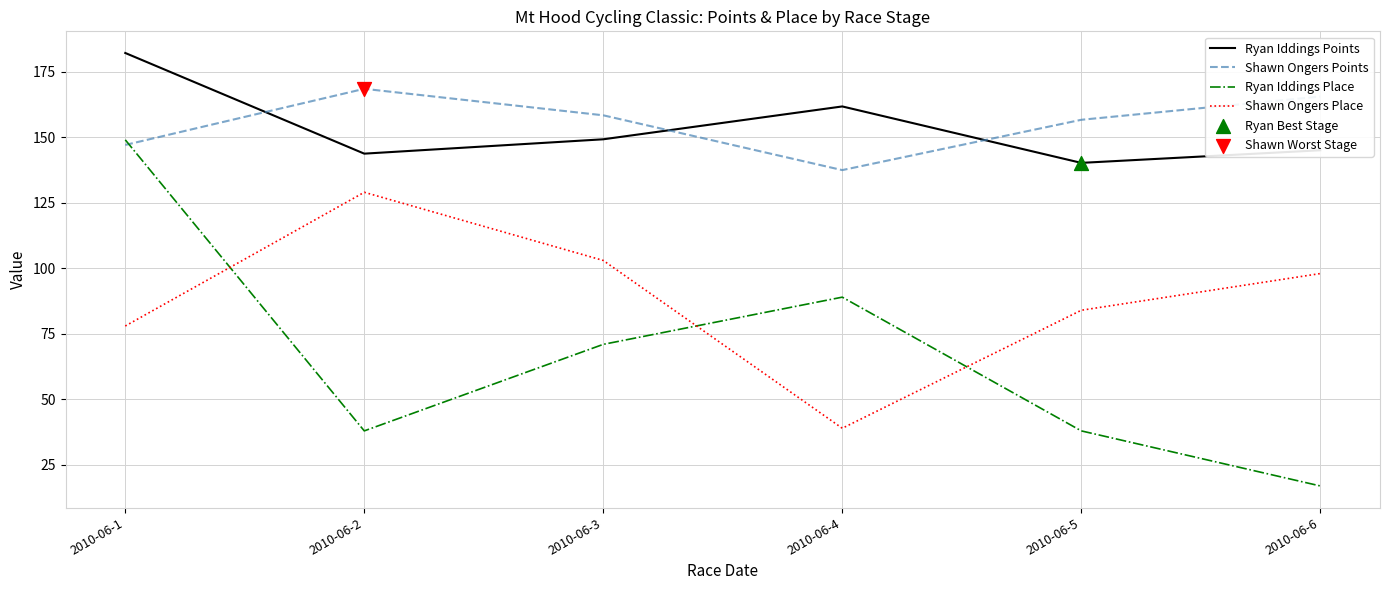

What is the difference between the maximum and second lowest values in the Ryan Iddings Place series?

111.0